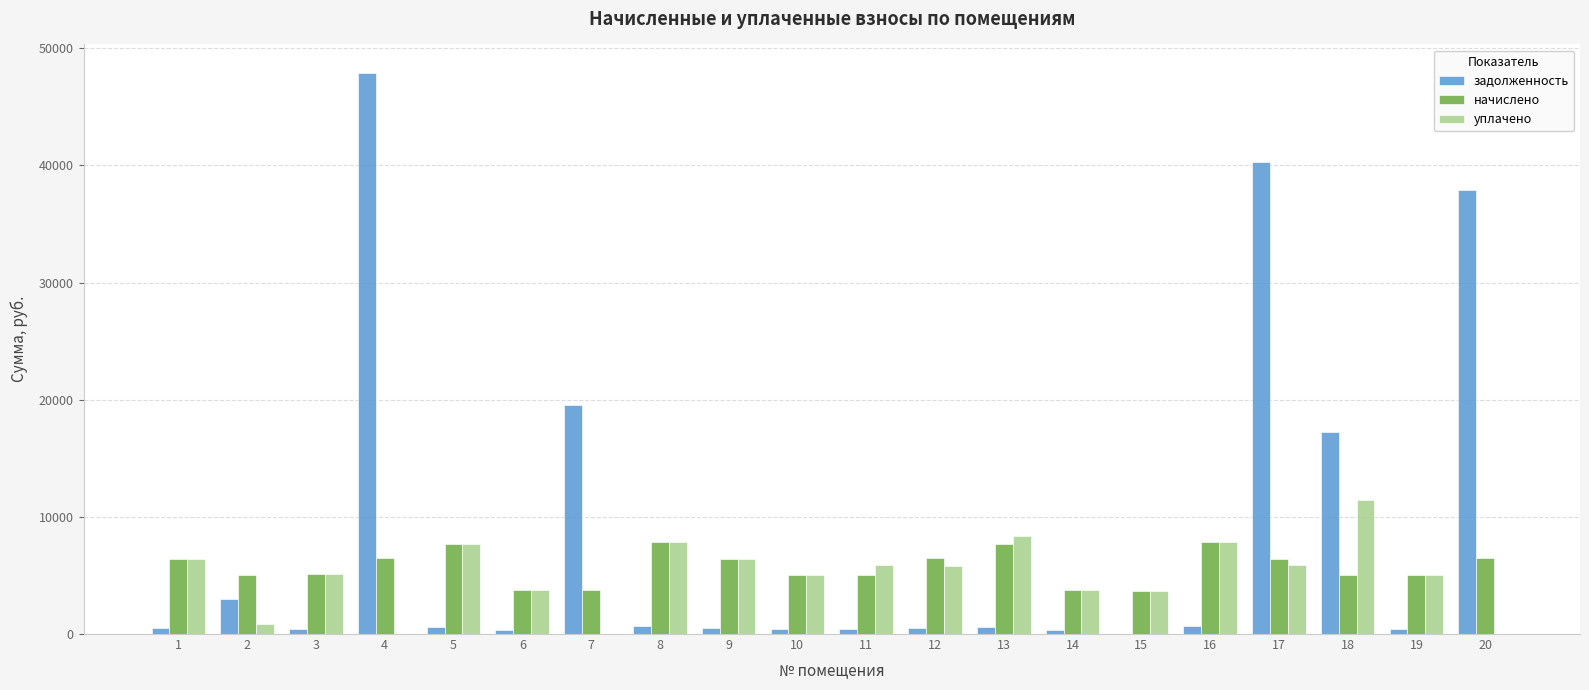

The value of задолженность at 7 is 19551.2. True or false?

True